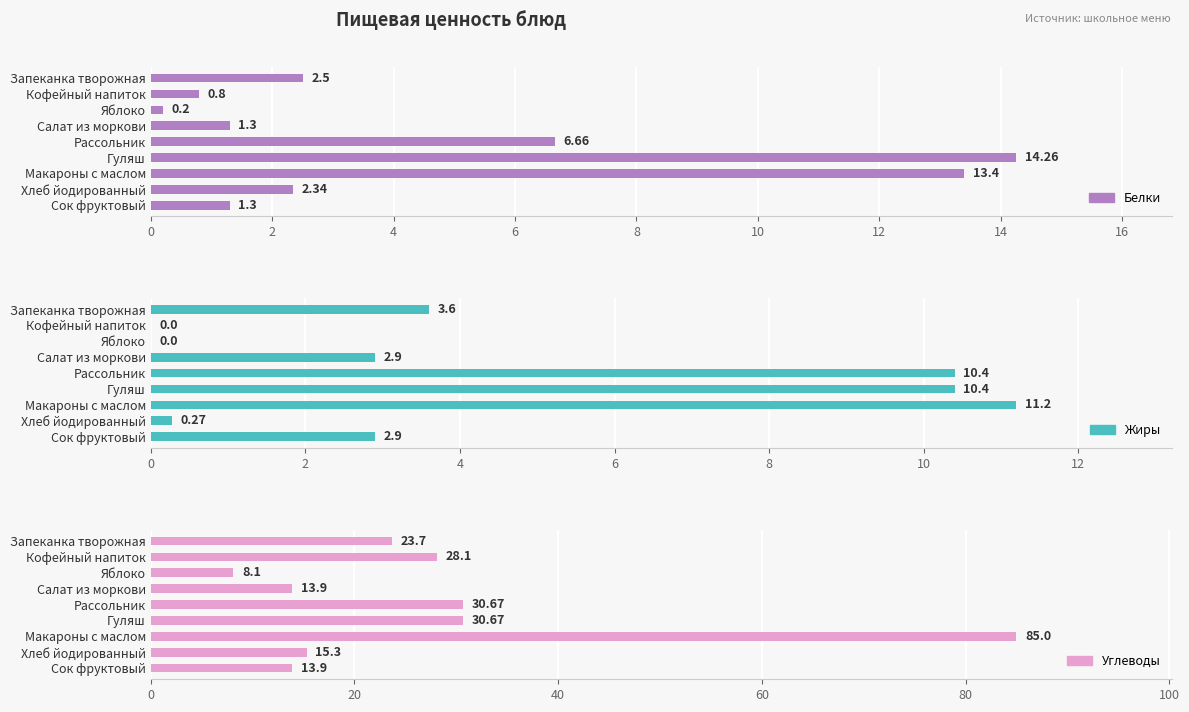

Between Рассольник and Макароны с маслом, which series saw the biggest shift?

Углеводы